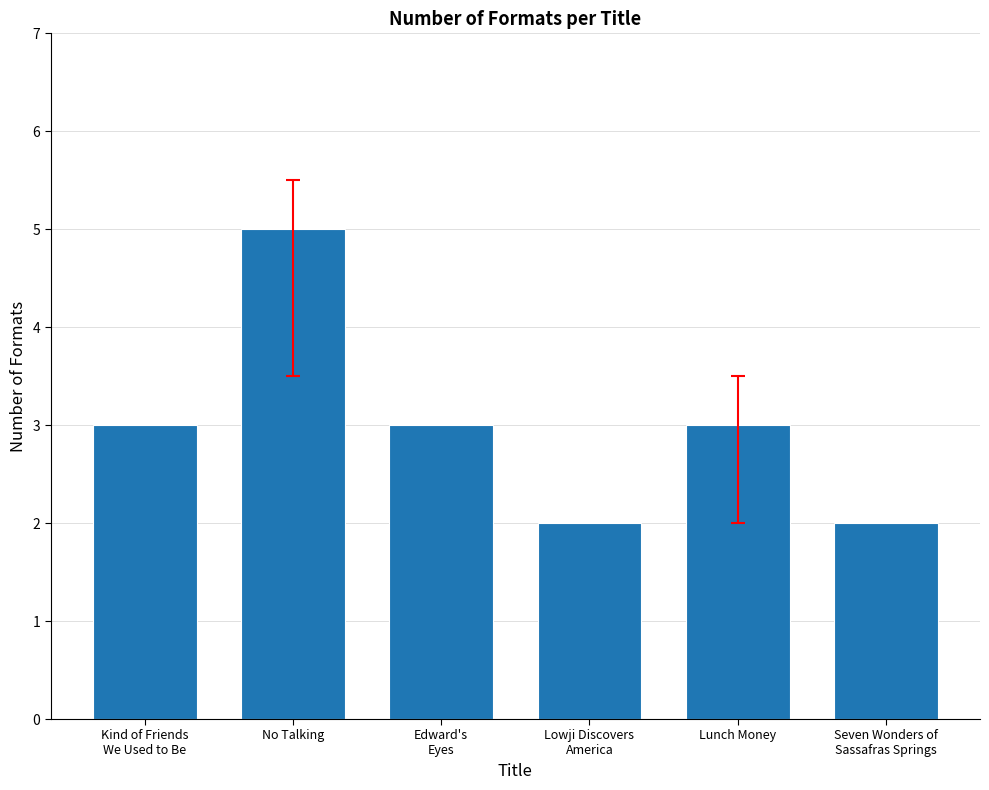

What position from the right is Lowji Discovers
America?

3